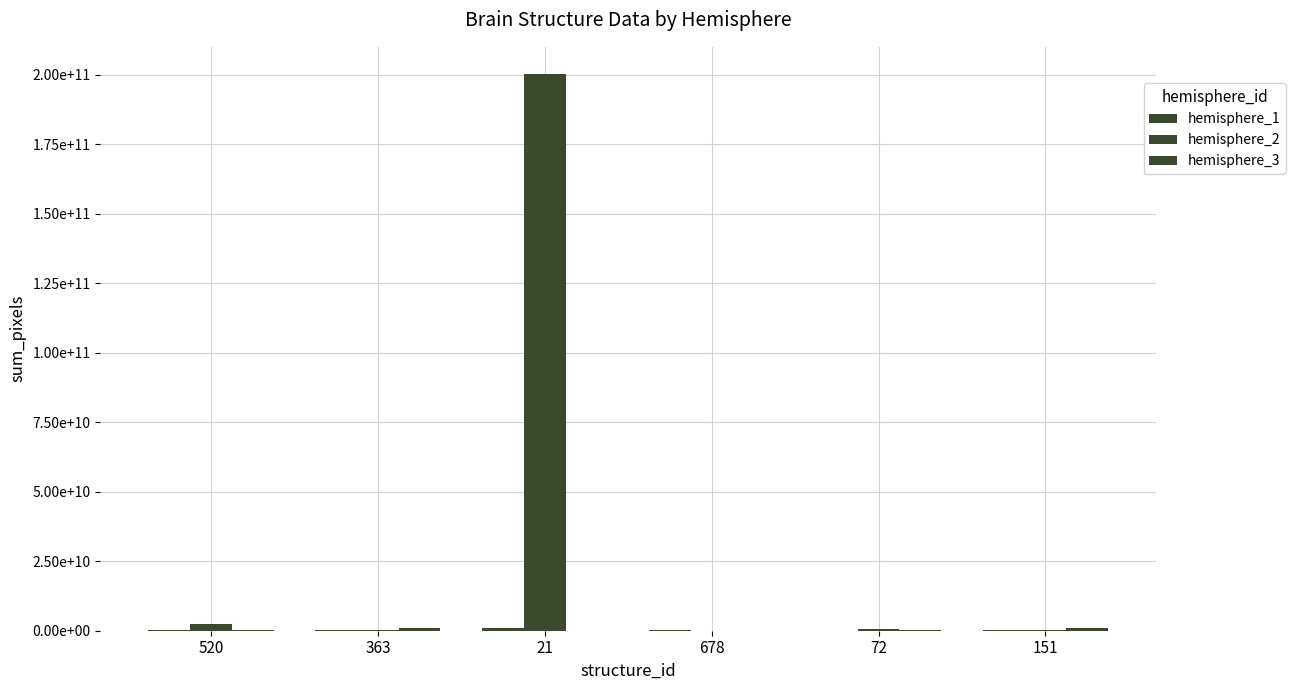

What value does the hemisphere_2 series have at 151?

242354000